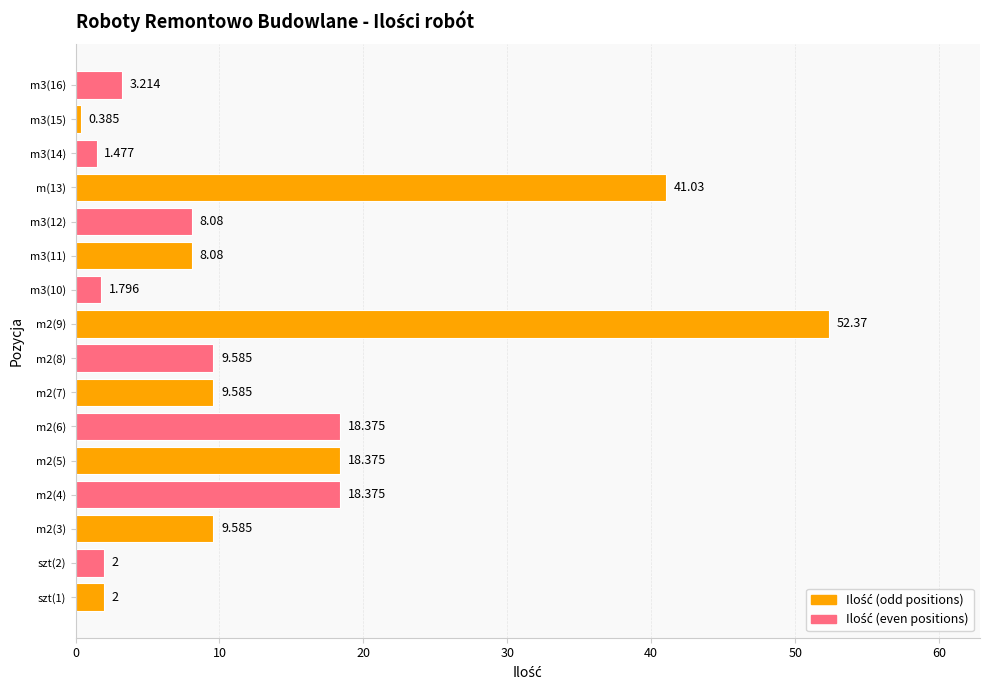

Does the chart contain any negative values?

No